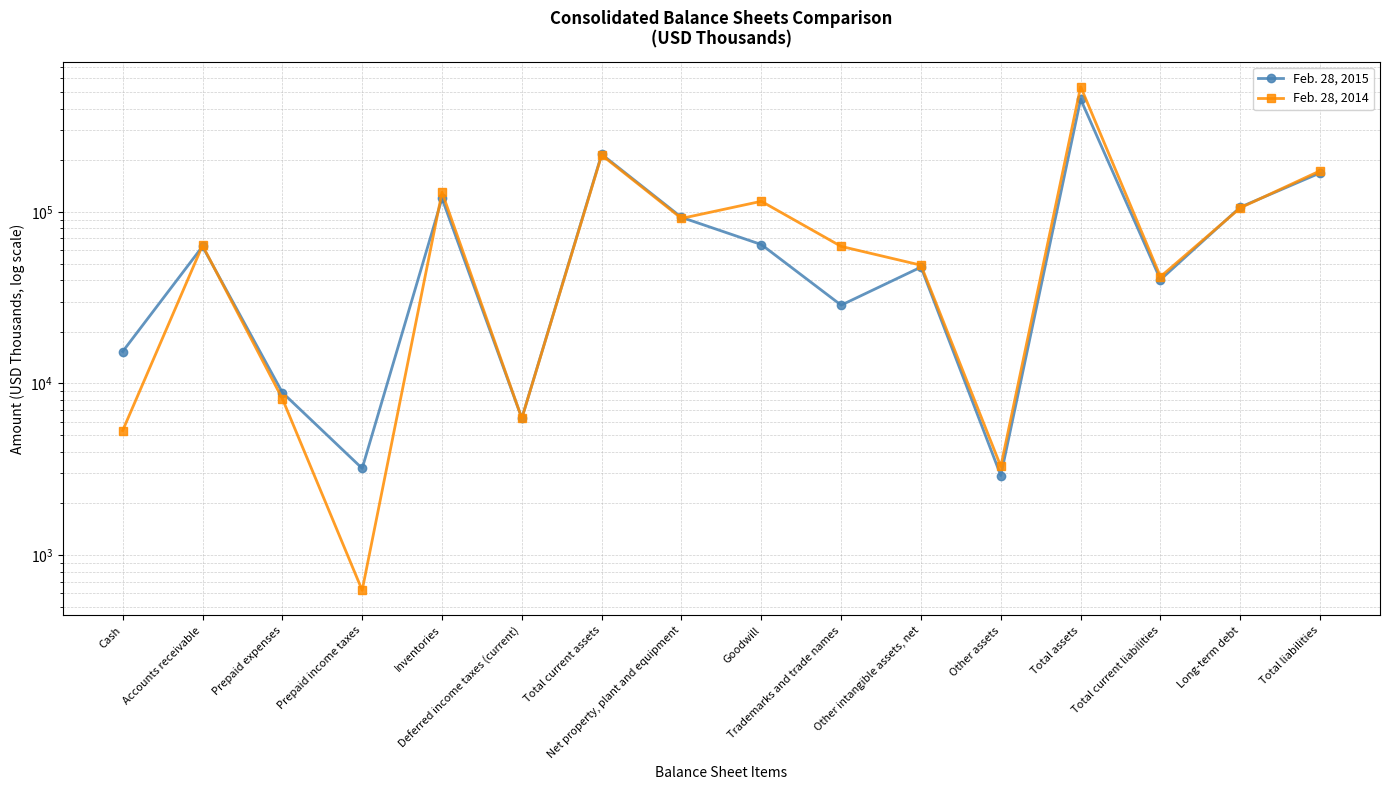

Between Prepaid expenses and Cash, which is larger?

Cash